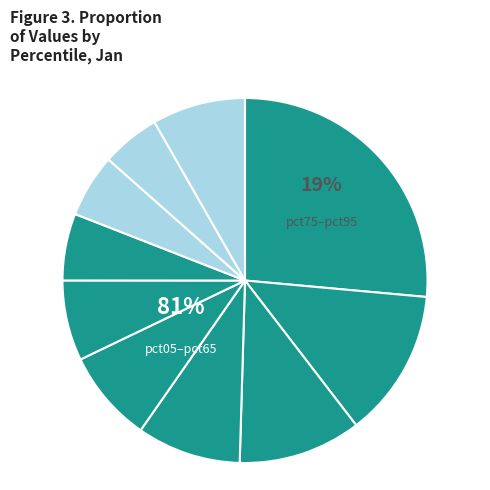

Which has a higher value, pct25 or pct65?

pct25